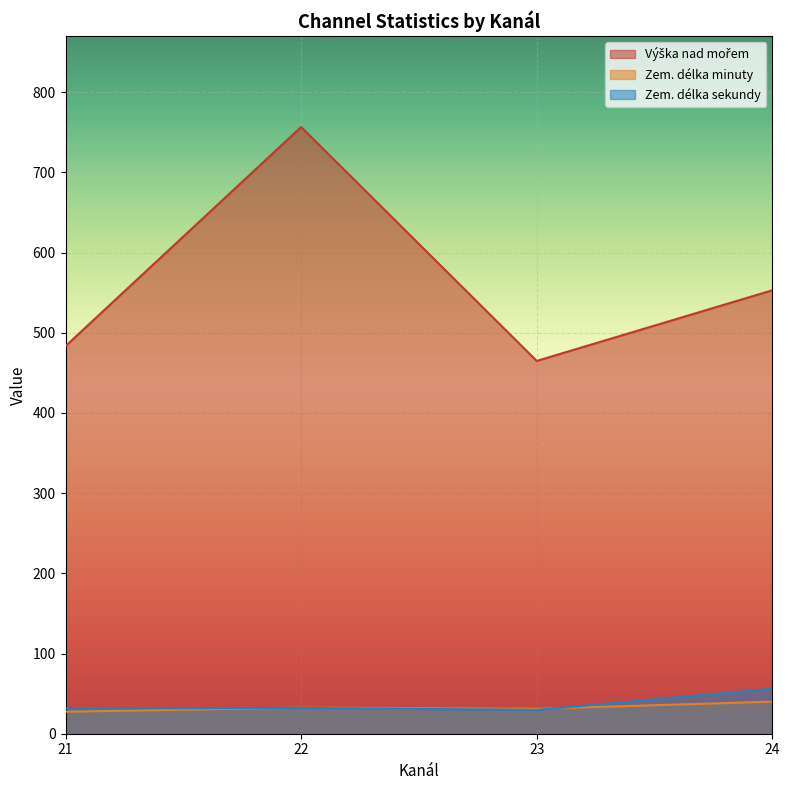

The value of Zem. délka sekundy at 21 is 31.5. True or false?

True